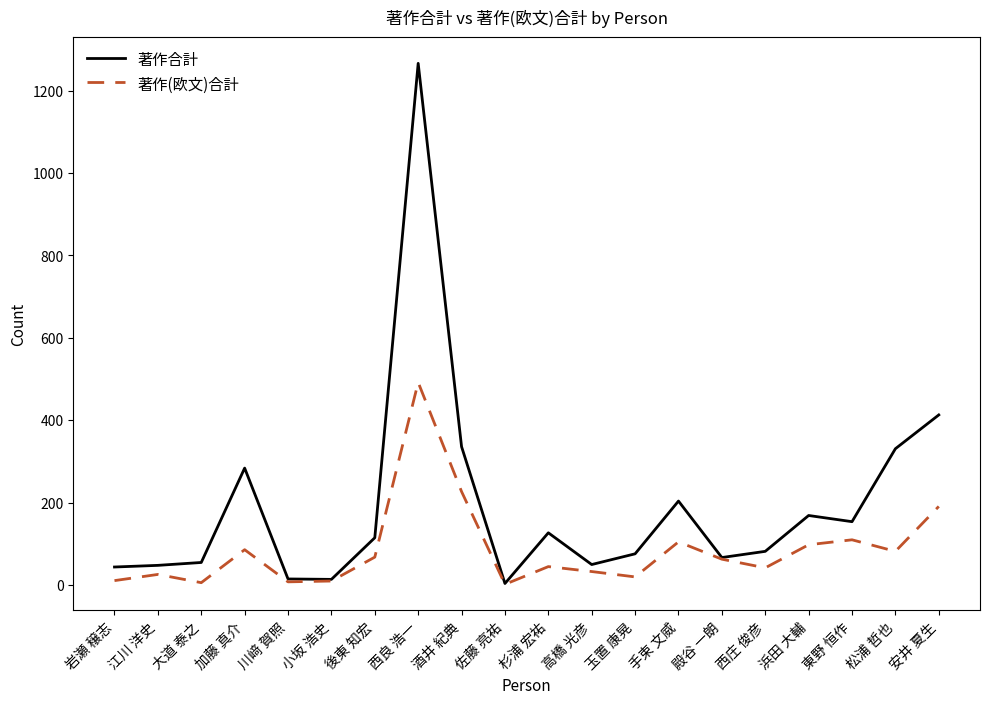

Which category has the highest value in the 著作(欧文)合計 series?

西良 浩一